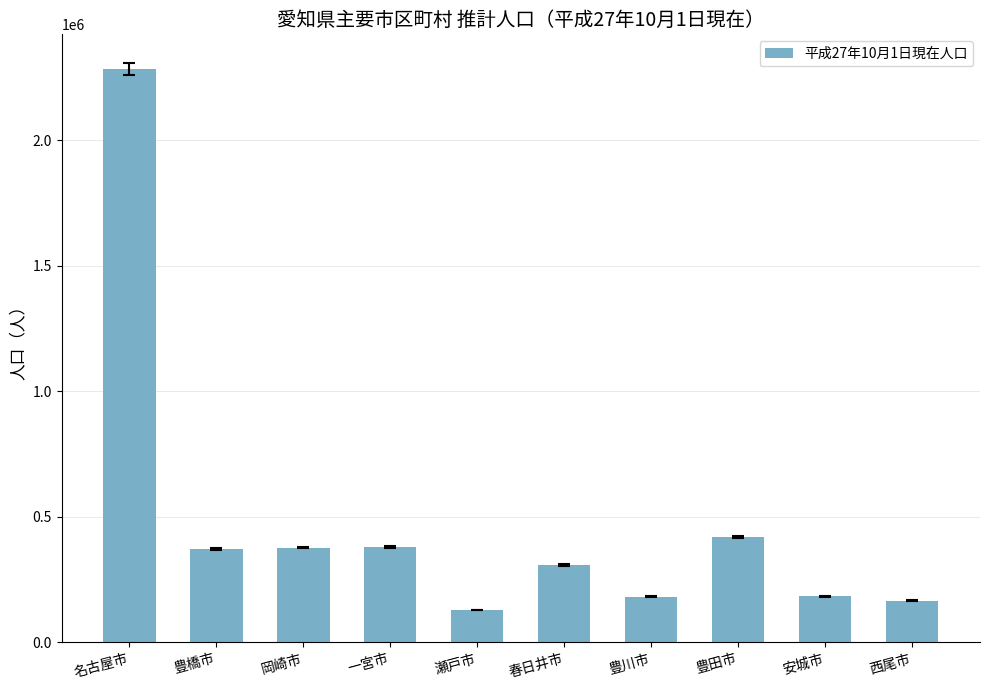

At which label does the data first exceed 372563?

名古屋市